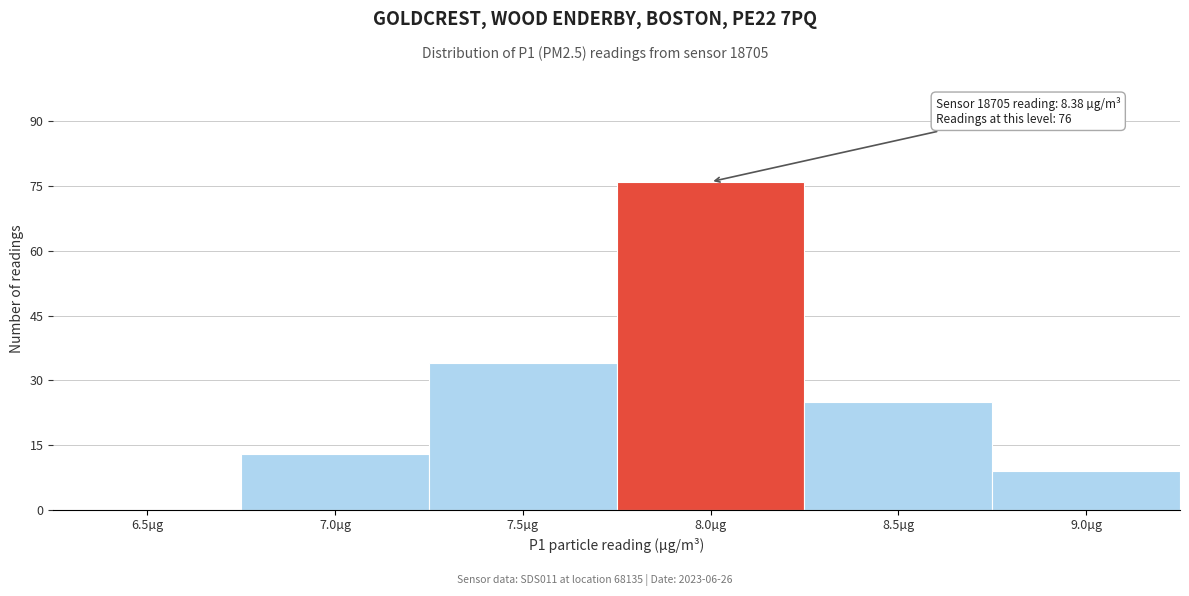

Reading left to right, what are all the values shown in this chart?

6.5µg=0	7.0µg=13	7.5µg=34	8.0µg=76	8.5µg=25	9.0µg=9